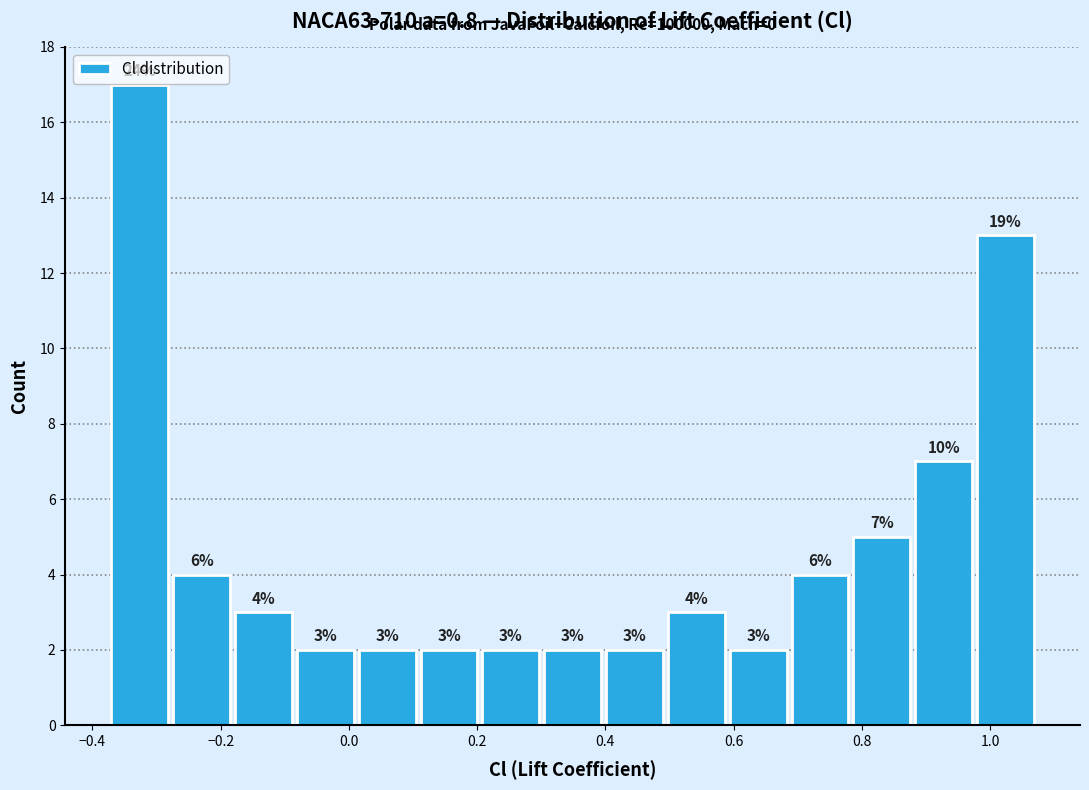

Over which range of the x-axis is the bar tallest?

-0.38 to -0.28